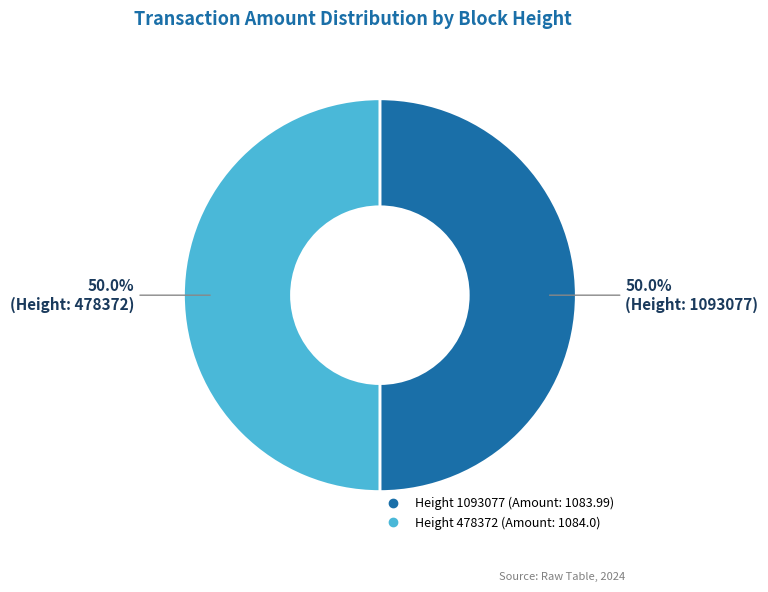

Count the number of slices in the pie.

2